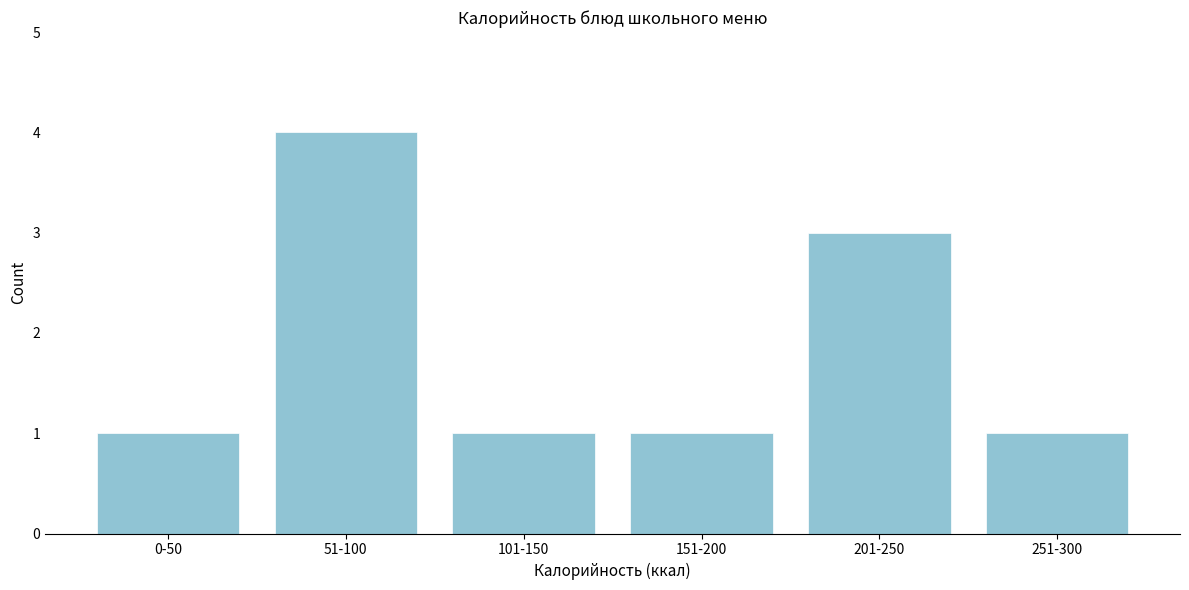

Reading left to right, transcribe all the data shown in this chart.

1	4	1	1	3	1